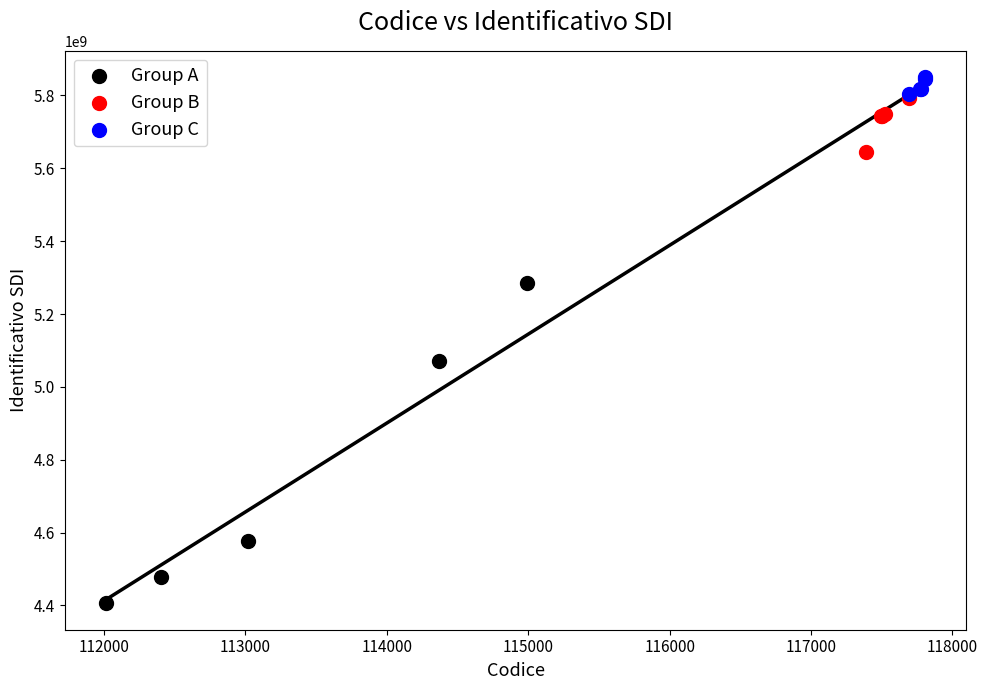

Which series has the widest spread of Y values?

Group A